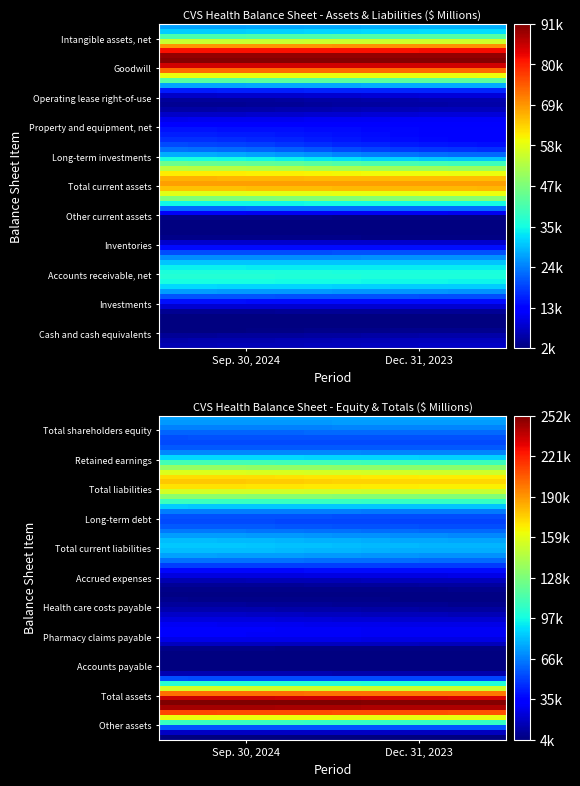

How many data points does each series have?

2